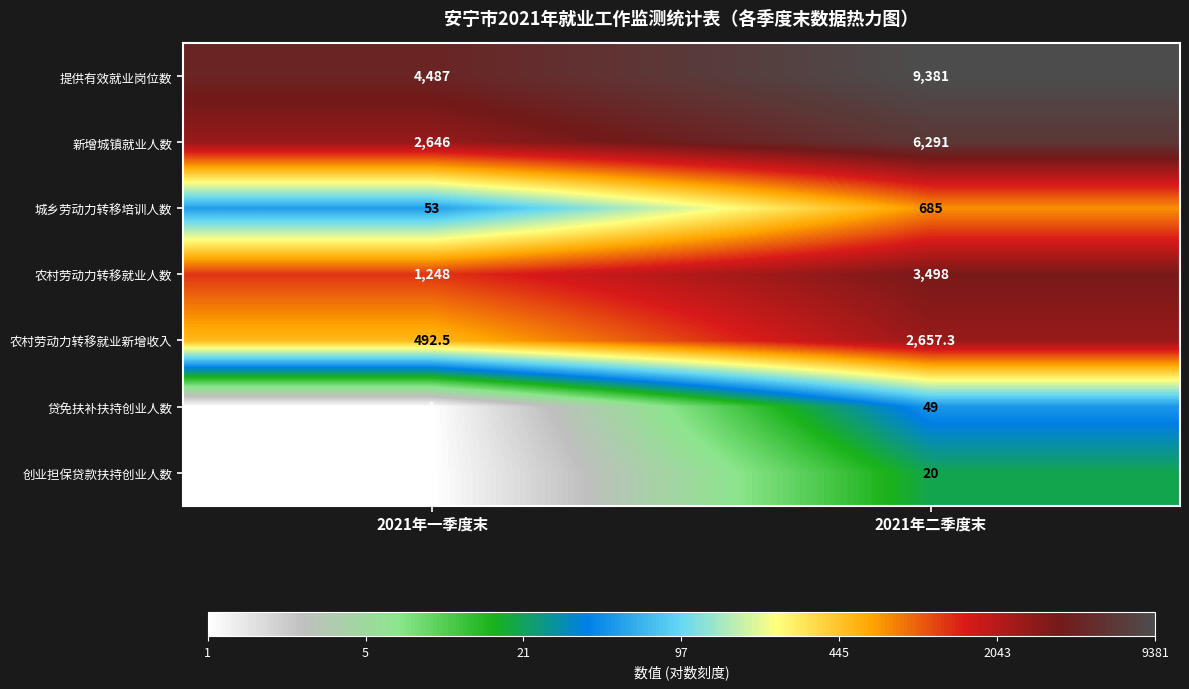

At which label is 提供有效就业岗位数 closest to 6934?

2021年一季度末